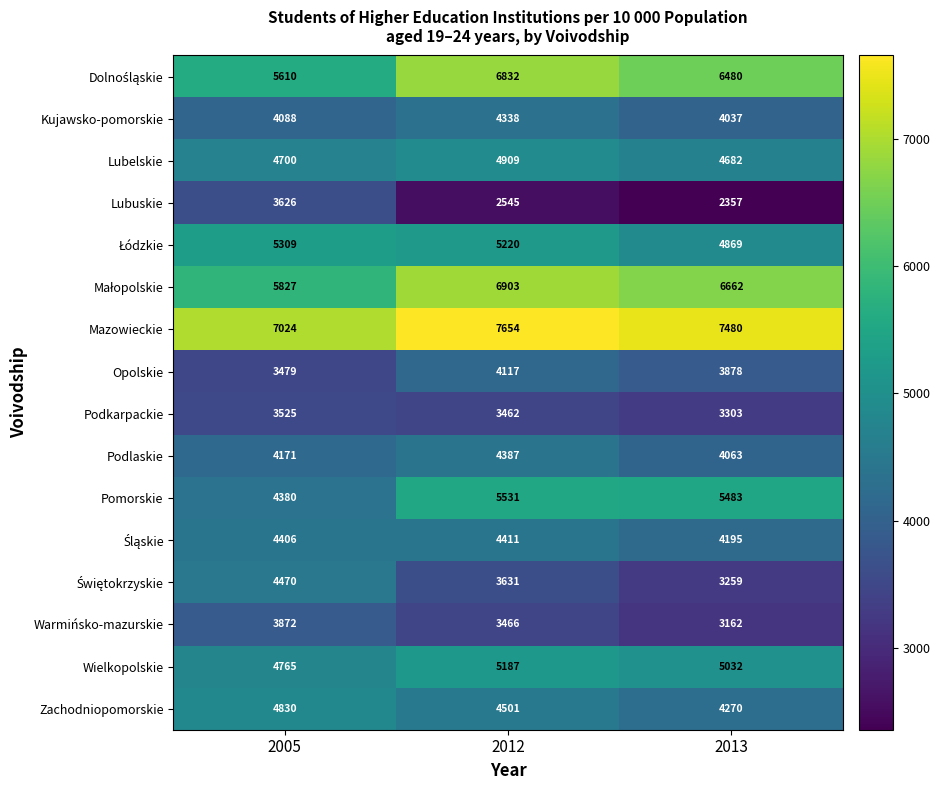

Is it true that Lubuskie equals 2357 at 2013?

True